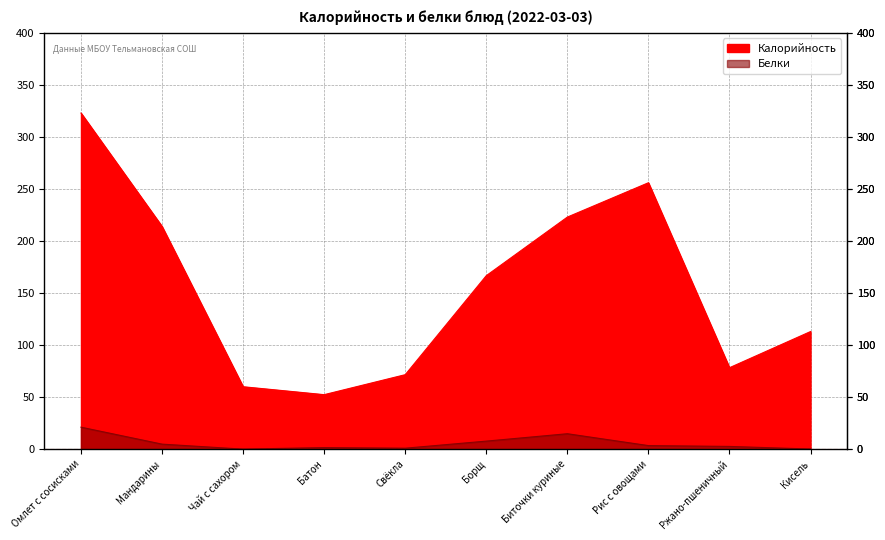

True or false: Белки and Калорийность intersect in this chart.

False